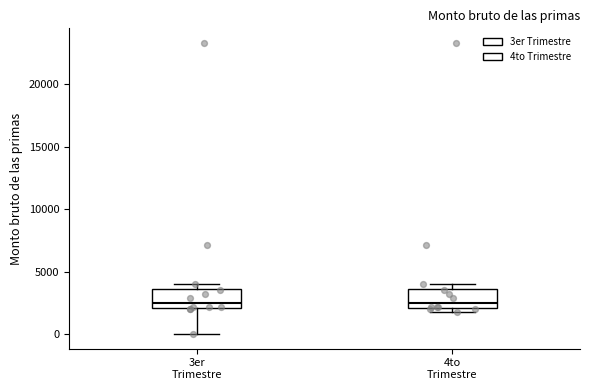

Reading left to right, read every box against the y-axis: the position of its median line, the range the box covers, and the ends of its whiskers. The values are not printed on the chart, so give them approximately, as read against the axis.

3er Trimestre: median 2500, box 2000 to 3500, whiskers 0 to 4000
4to Trimestre: median 2500, box 2000 to 3500, whiskers 2000 (just below the box's lower edge) to 4000